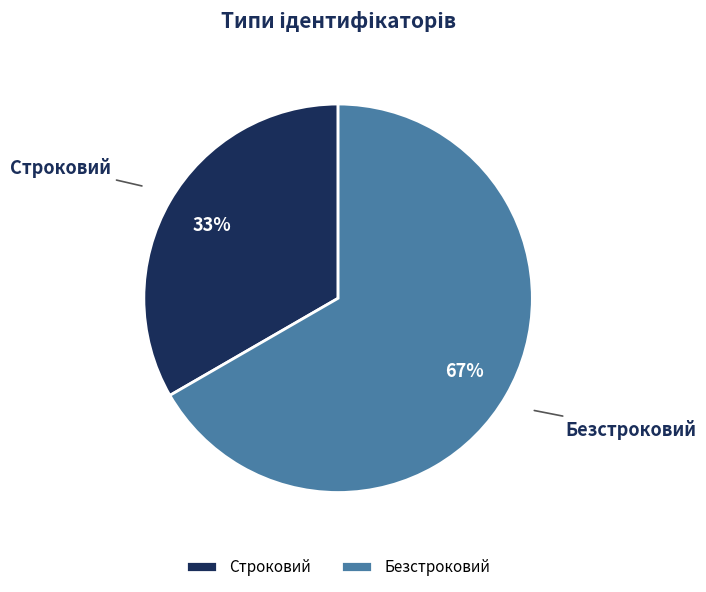

How many segments does this pie chart have?

2